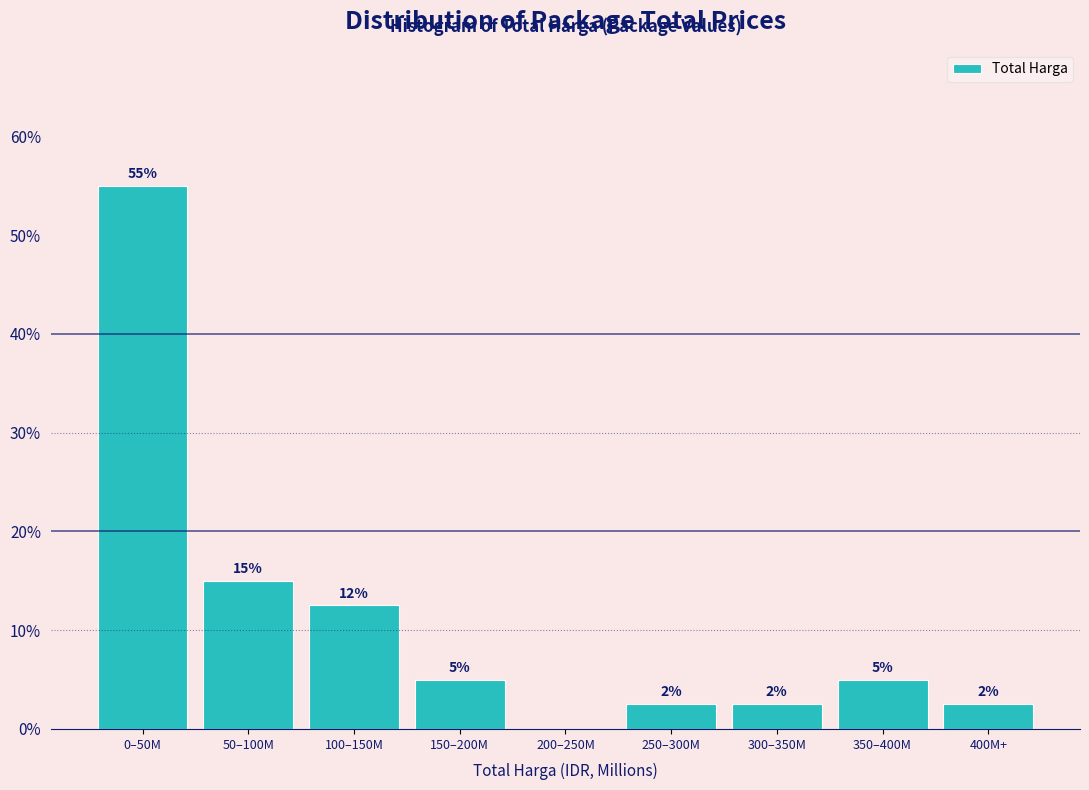

Is it true that the value at 50–100M is 24.9?

False